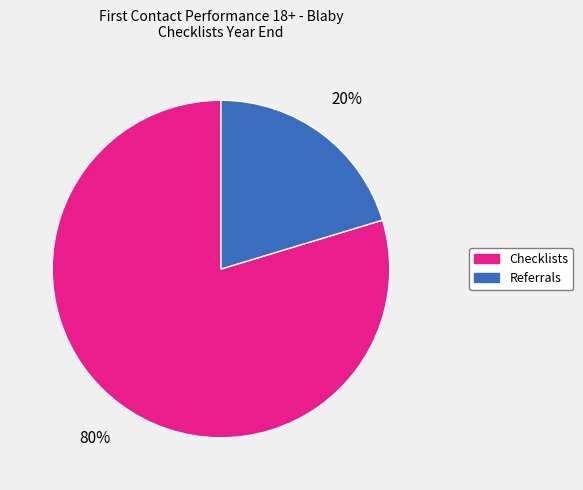

To the nearest percent, what is the average slice percentage?

50%